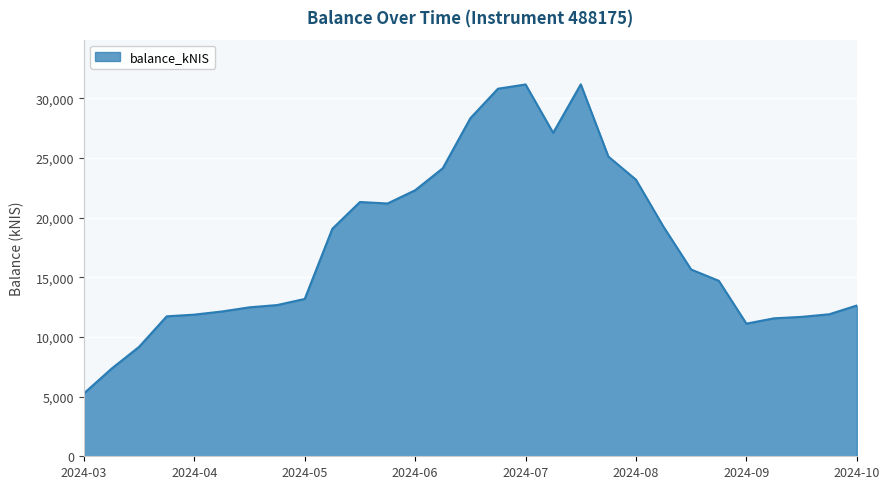

What is the maximum value shown in the chart?

31174.3